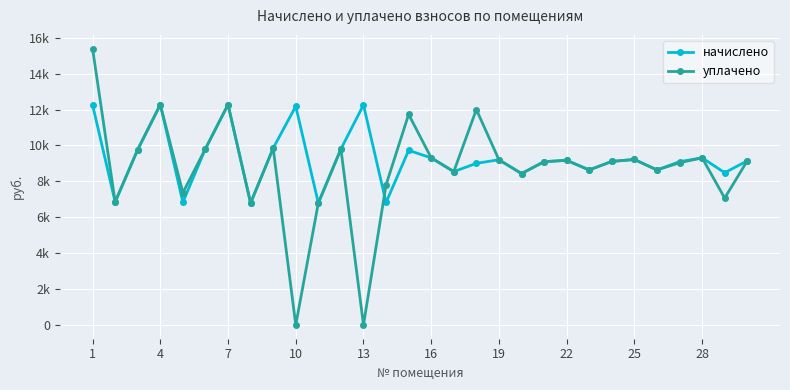

Does the chart have visible grid lines?

Yes